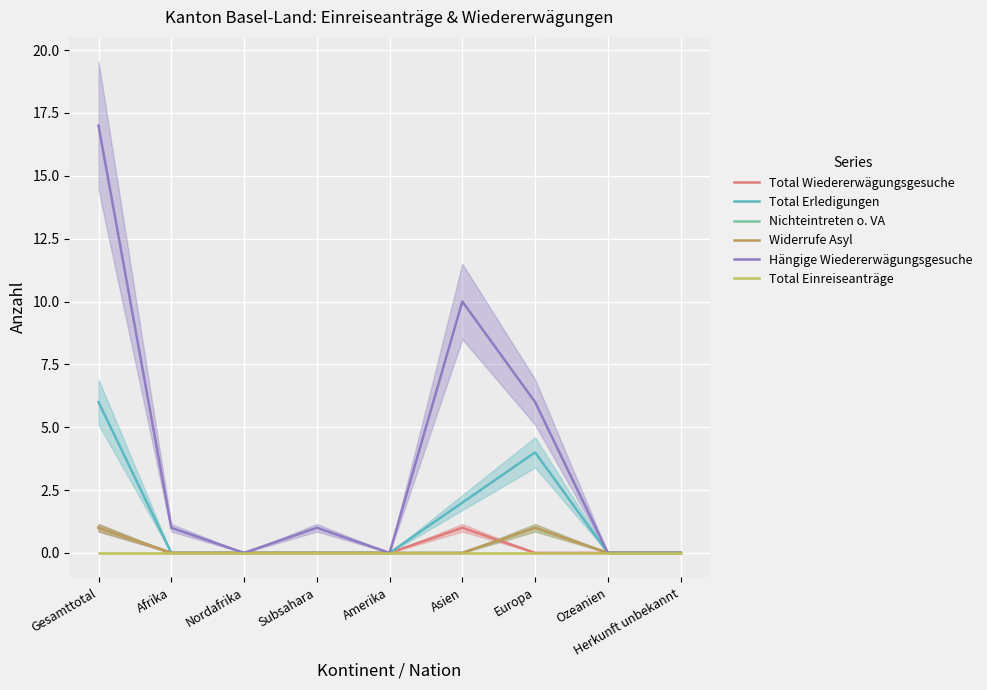

How many positive values does the Widerrufe Asyl series have?

2